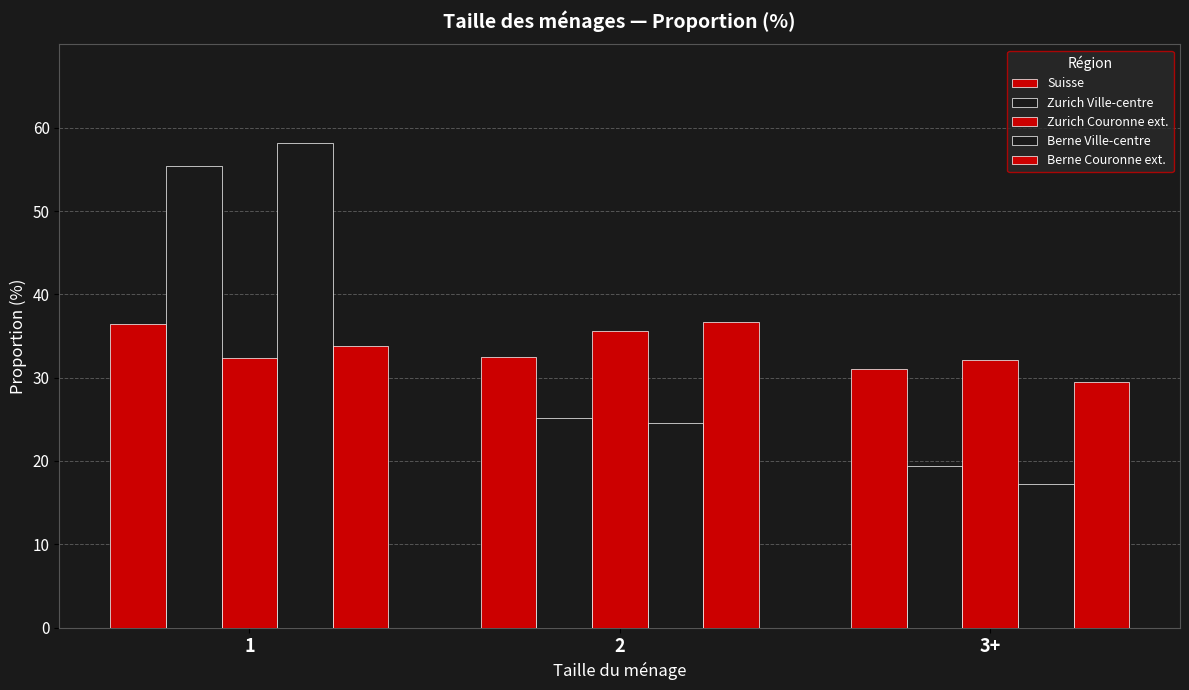

What is the difference between the maximum and minimum values in the Berne Couronne ext. series?

7.3